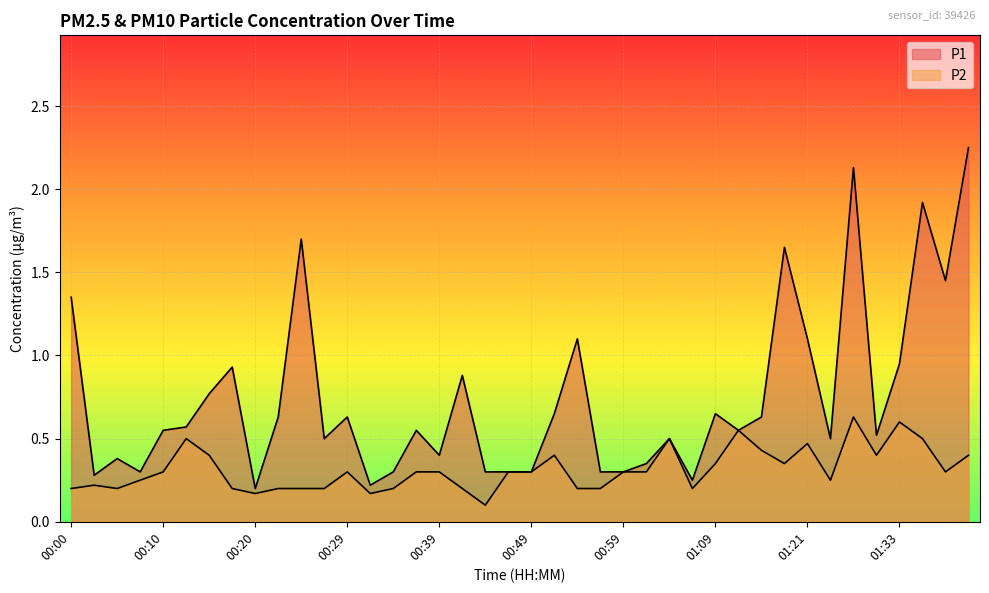

Rank the series by their average value, from highest to lowest.

P1, P2